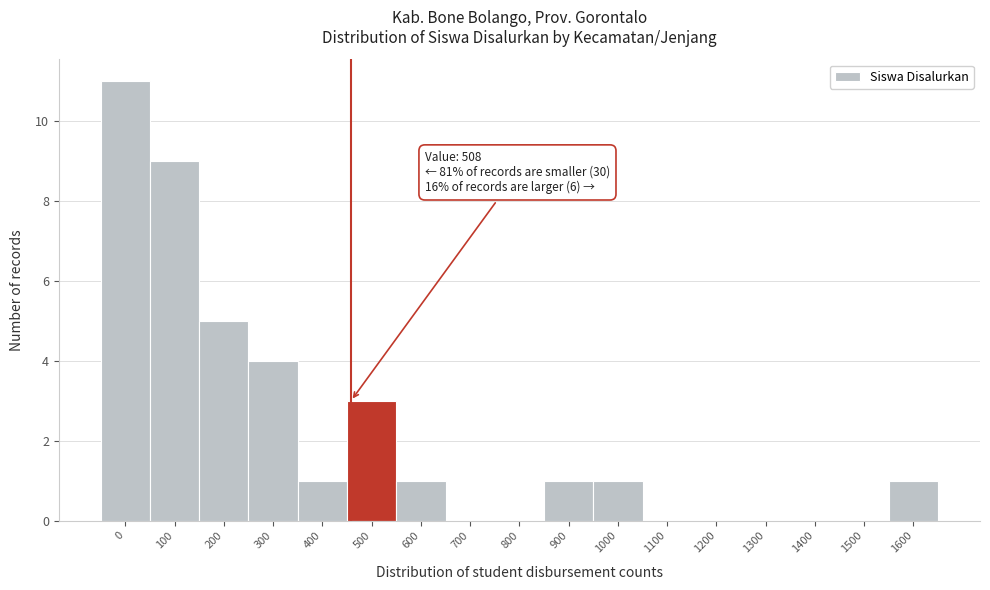

Reading left to right, list all the values displayed in this chart.

0=11	100=9	200=5	300=4	400=1	500=3	600=1	700=0	800=0	900=1	1000=1	1100=0	1200=0	1300=0	1400=0	1500=0	1600=1